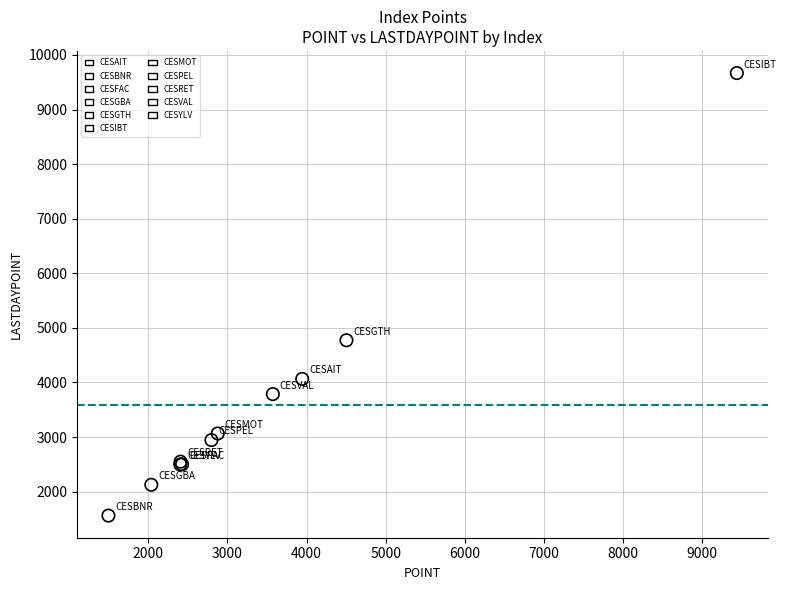

What are all the series names shown in the legend?

CESAIT, CESBNR, CESFAC, CESGBA, CESGTH, CESIBT, CESMOT, CESPEL, CESRET, CESVAL, CESYLV